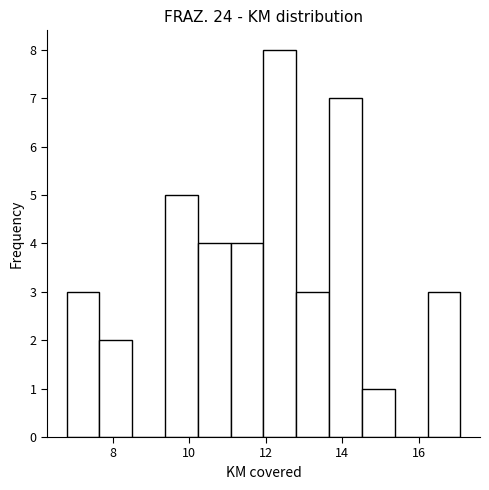

Over which range of the x-axis is the bar tallest?

12.0 to 12.8